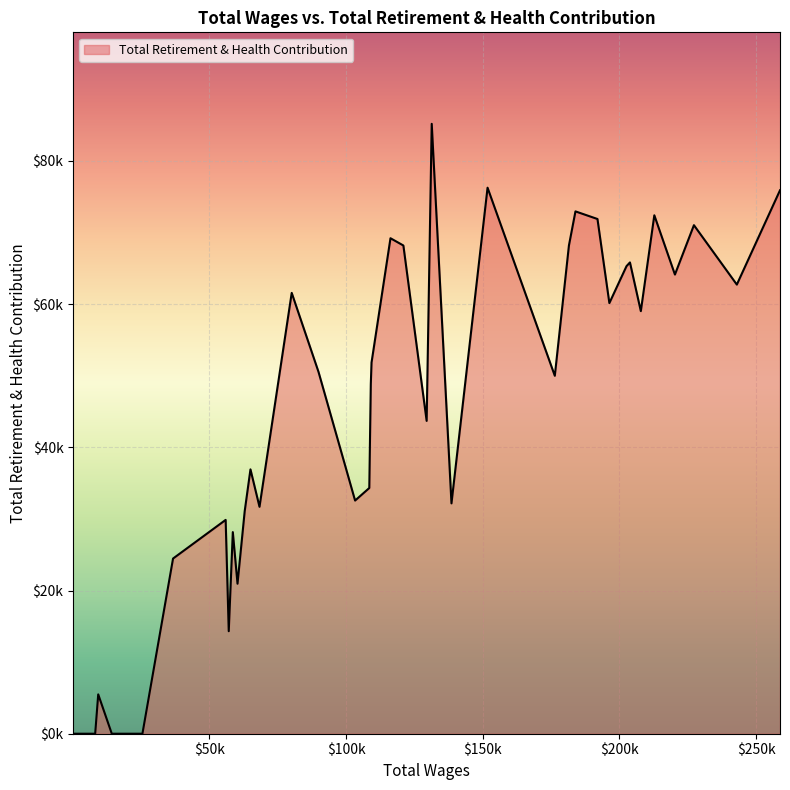

Does the chart have visible grid lines?

Yes